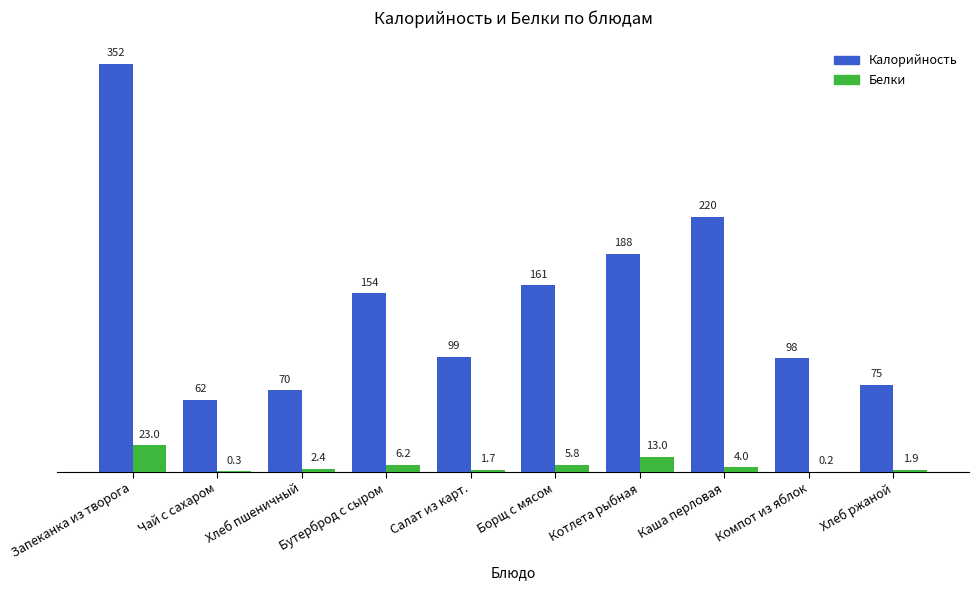

Reading left to right, transcribe all the data shown in this chart.

Калорийность: 352.0	62.0	70.1	154.0	99.0	161.0	188.0	220.0	98.0	75.0
Белки: 23.0	0.3	2.4	6.2	1.7	5.8	13.0	4.0	0.2	1.9